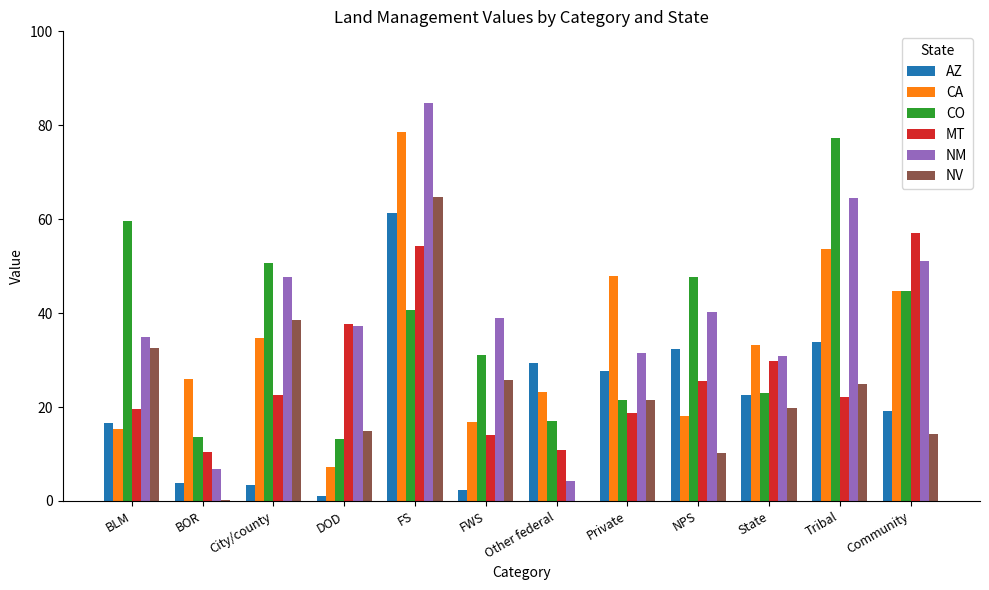

What is the spread (max minus min) of values at State?

13.4